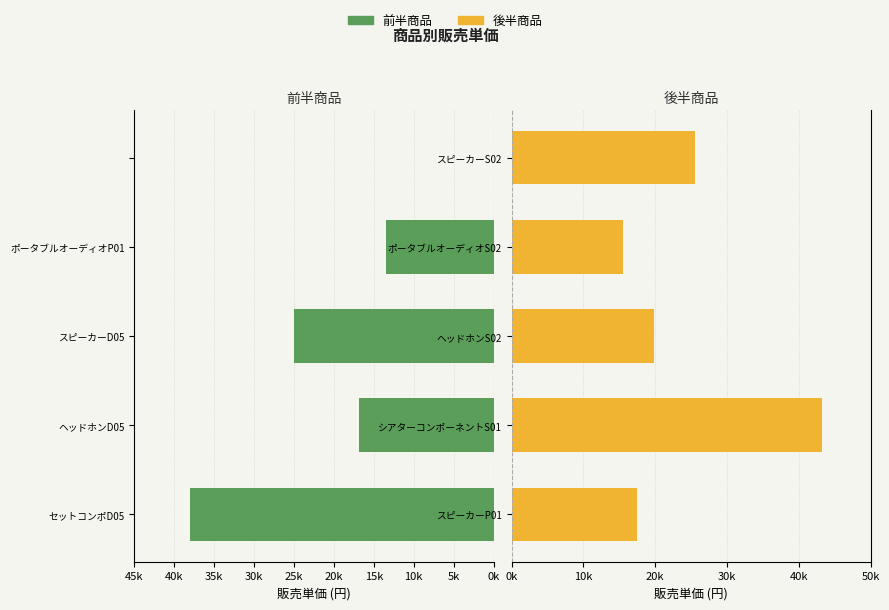

Rank the series at 40k from lowest to highest value.

販売単価 (前半商品), 販売単価 (後半商品)